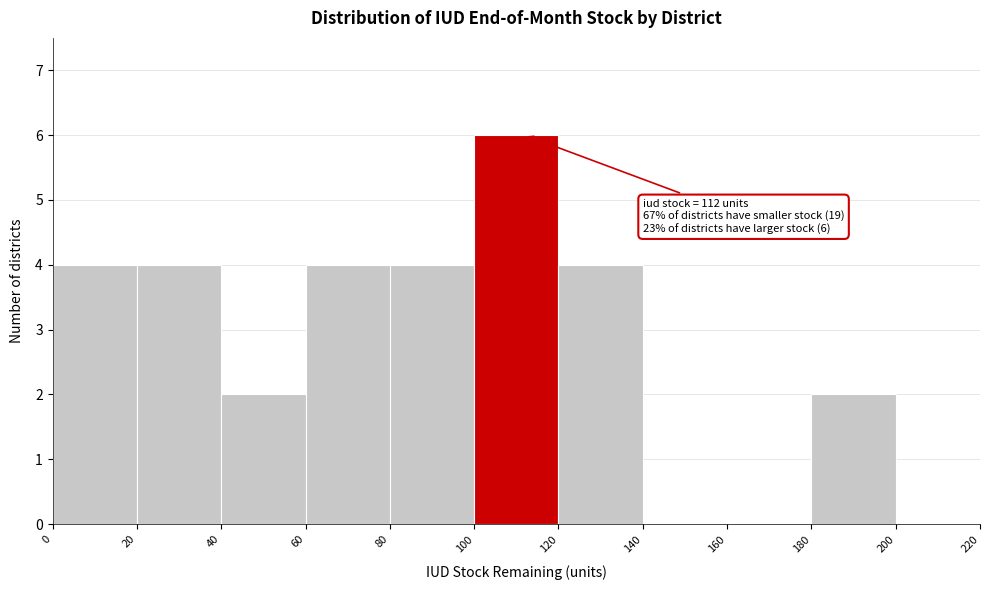

Which range on the x-axis has the tallest bar?

100 to 120